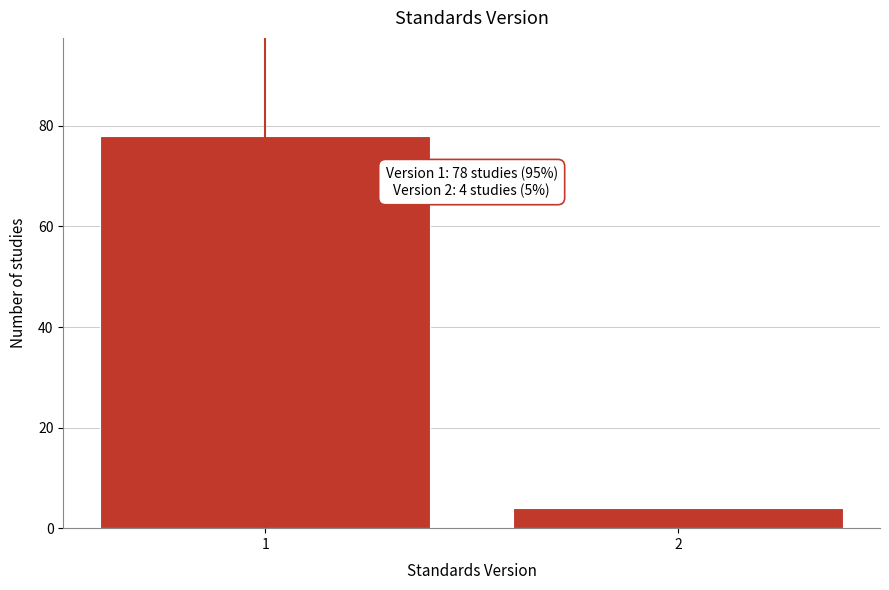

Reading left to right, list all the values displayed in this chart.

1=78	2=4